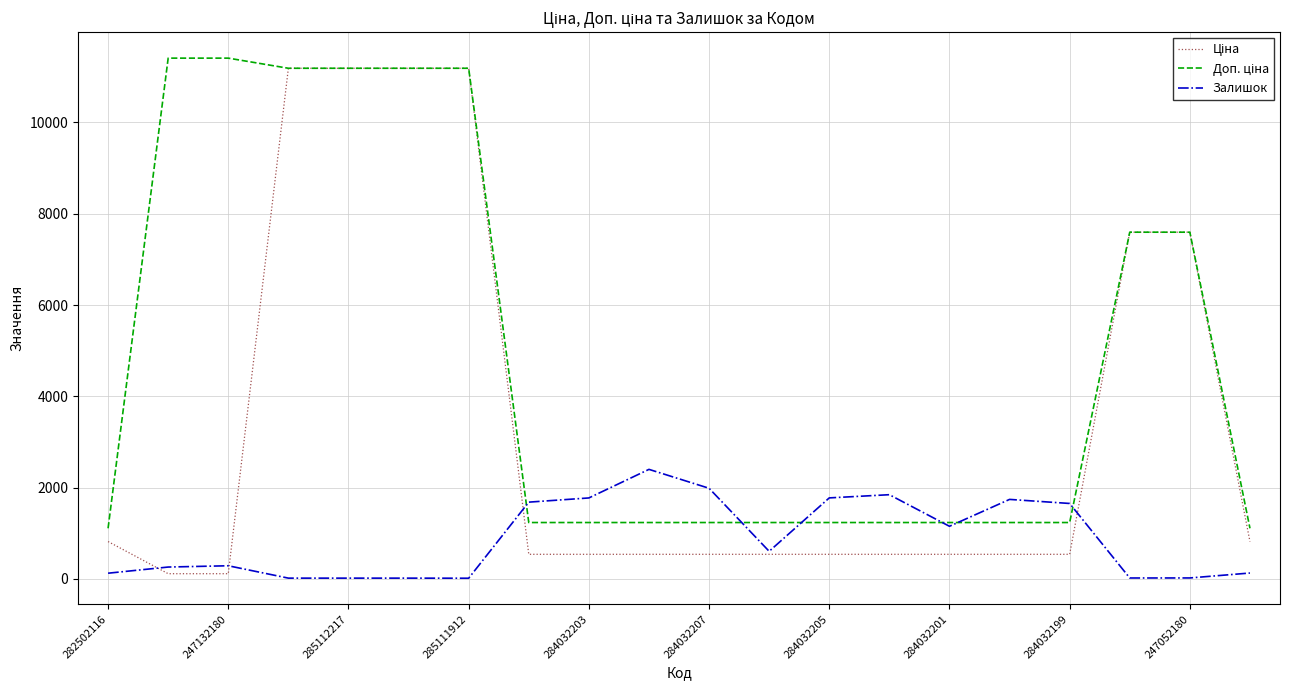

How many lines are shown in the chart?

3